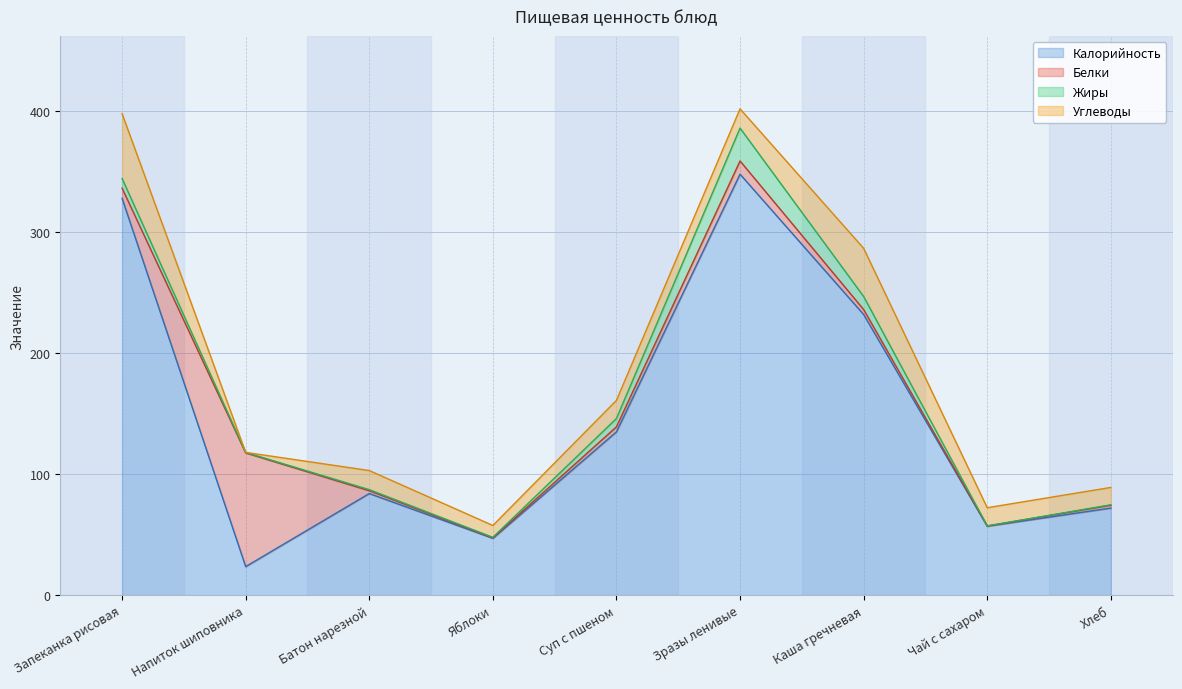

Is it true that Калорийность equals 232.0 at Каша гречневая?

True